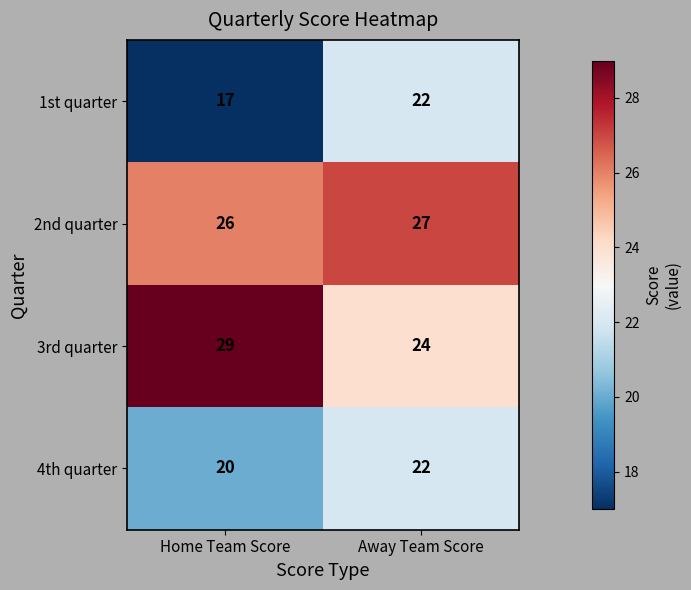

Rank the series at Home Team Score from lowest to highest value.

1st quarter, 4th quarter, 2nd quarter, 3rd quarter